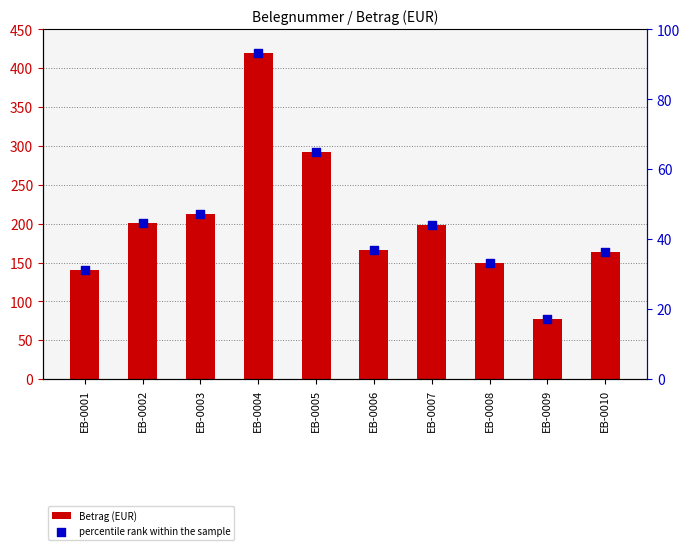

Is the value of Betrag (EUR) at EB-0010 greater than the value of percentile rank within the sample at EB-0002?

Yes